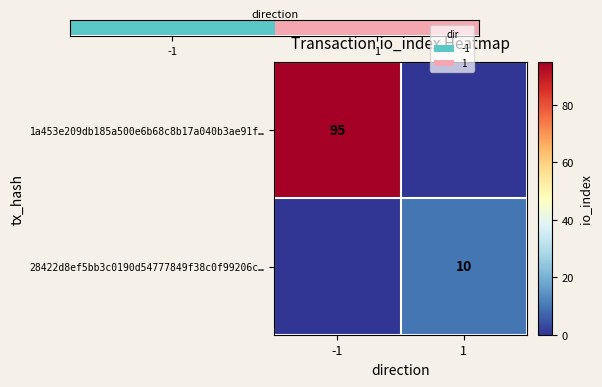

The value of 28422d8ef5bb3c0190d54777849f38c0f99206c… at 1 is 10. True or false?

True